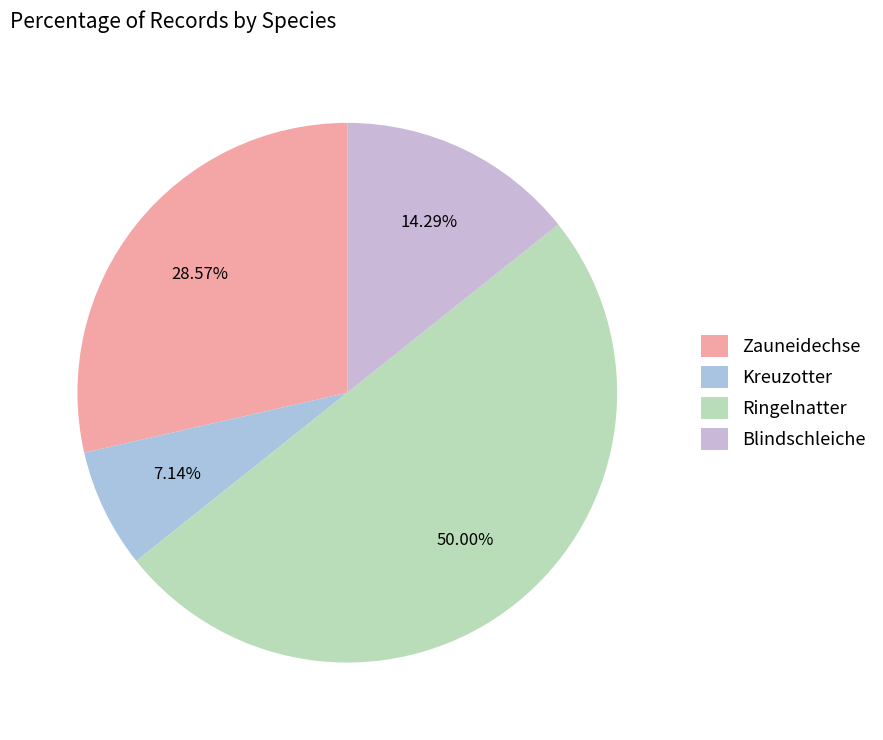

Is there any slice that represents more than half of the pie?

No